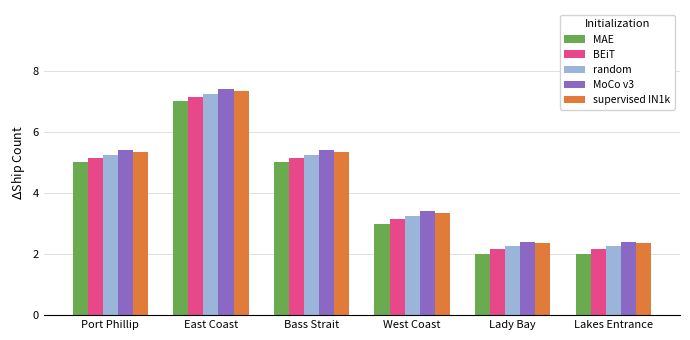

What is the sum of the supervised IN1k values at Port Phillip and Lakes Entrance?

7.7